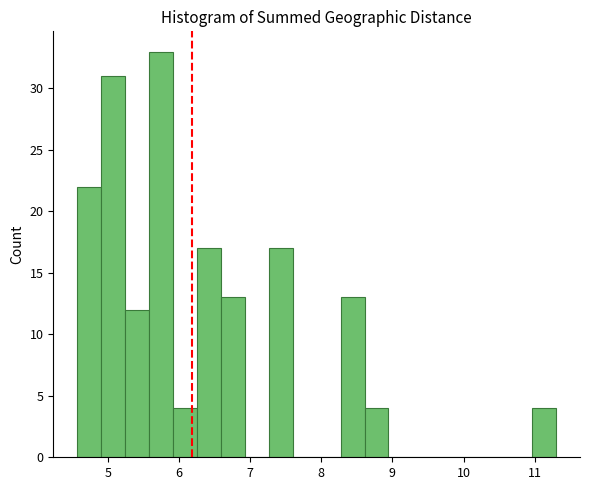

Around what value on the x-axis is the tallest bar? Give the approximate position of its centre, as read against the axis.

5.7